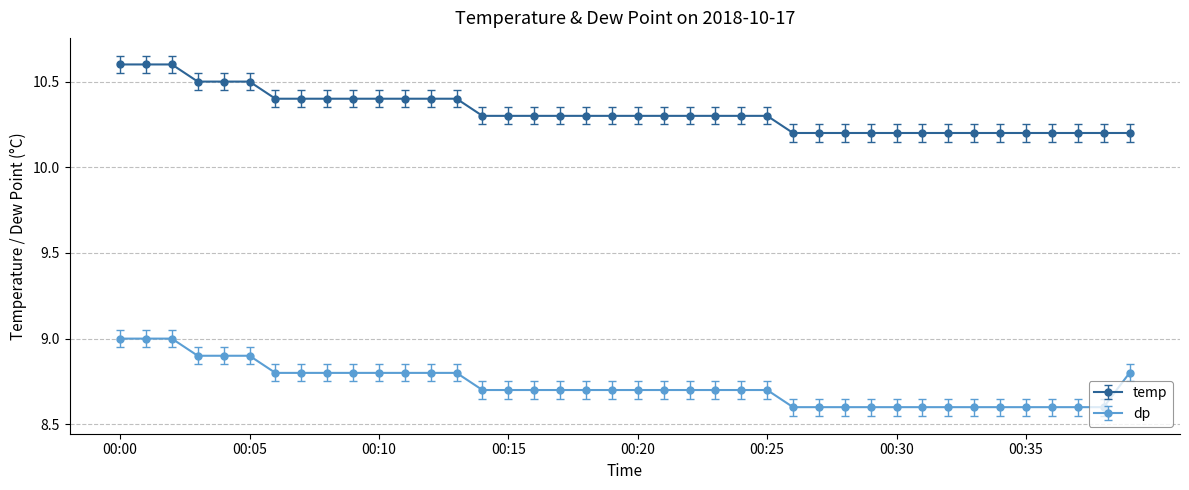

What are all the series names shown in the legend?

temp, dp